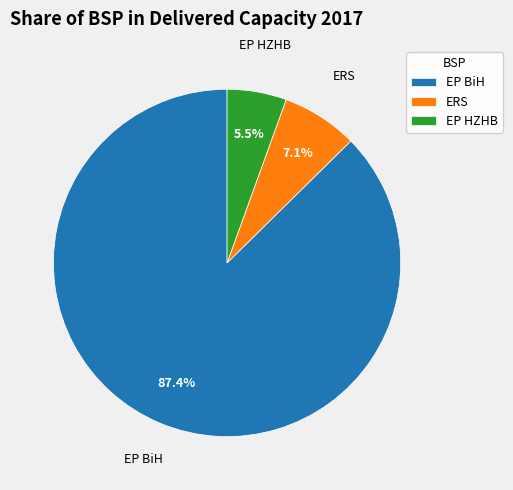

Count the number of slices in the pie.

3